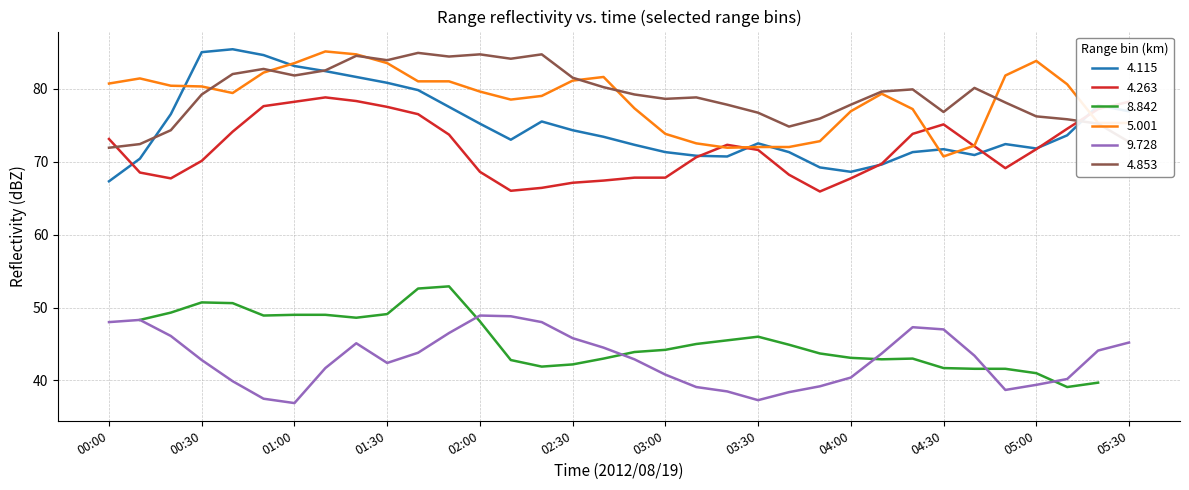

True or false: 4.853 and 4.263 intersect in this chart.

True